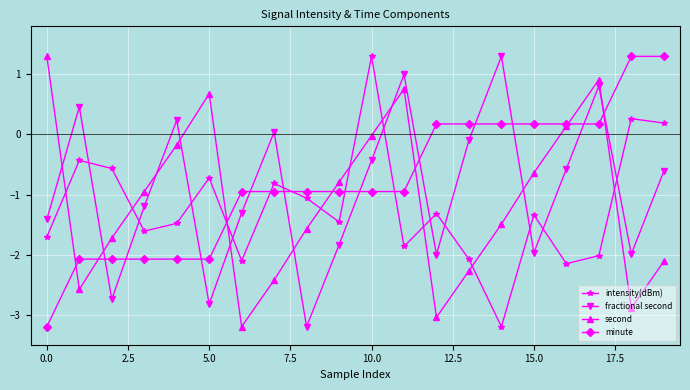

How many times do second and fractional second cross each other?

9